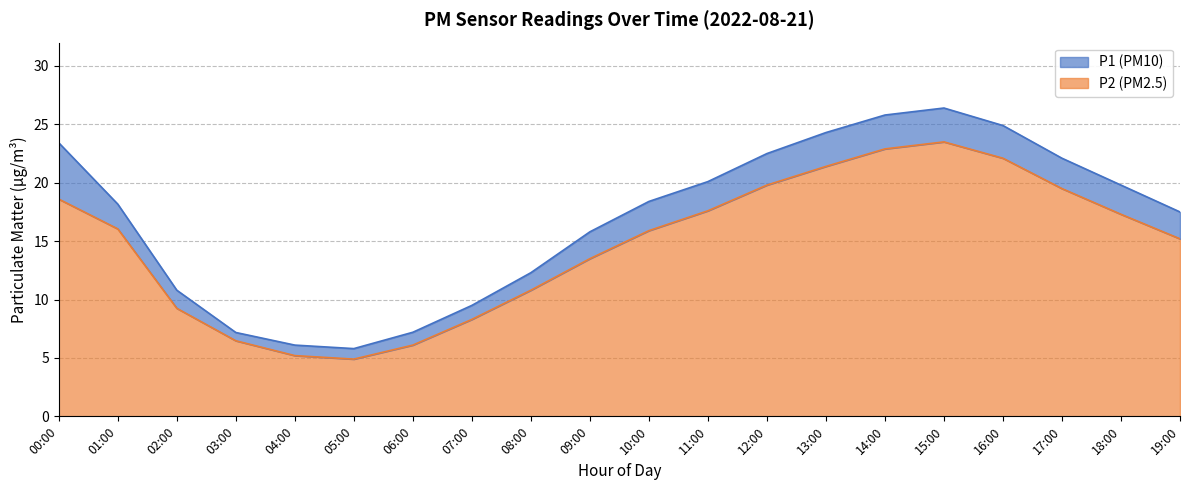

Rank the series by their maximum value, from lowest to highest.

P2, P1